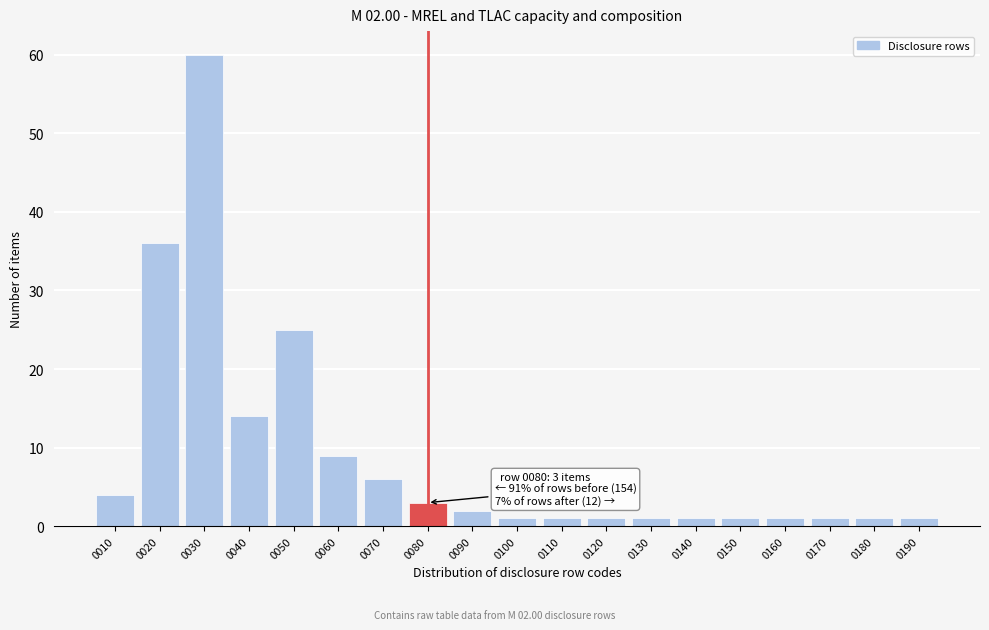

Reading right to left, extract all data points from this chart.

1	1	1	1	1	1	1	1	1	1	2	3	6	9	25	14	60	36	4